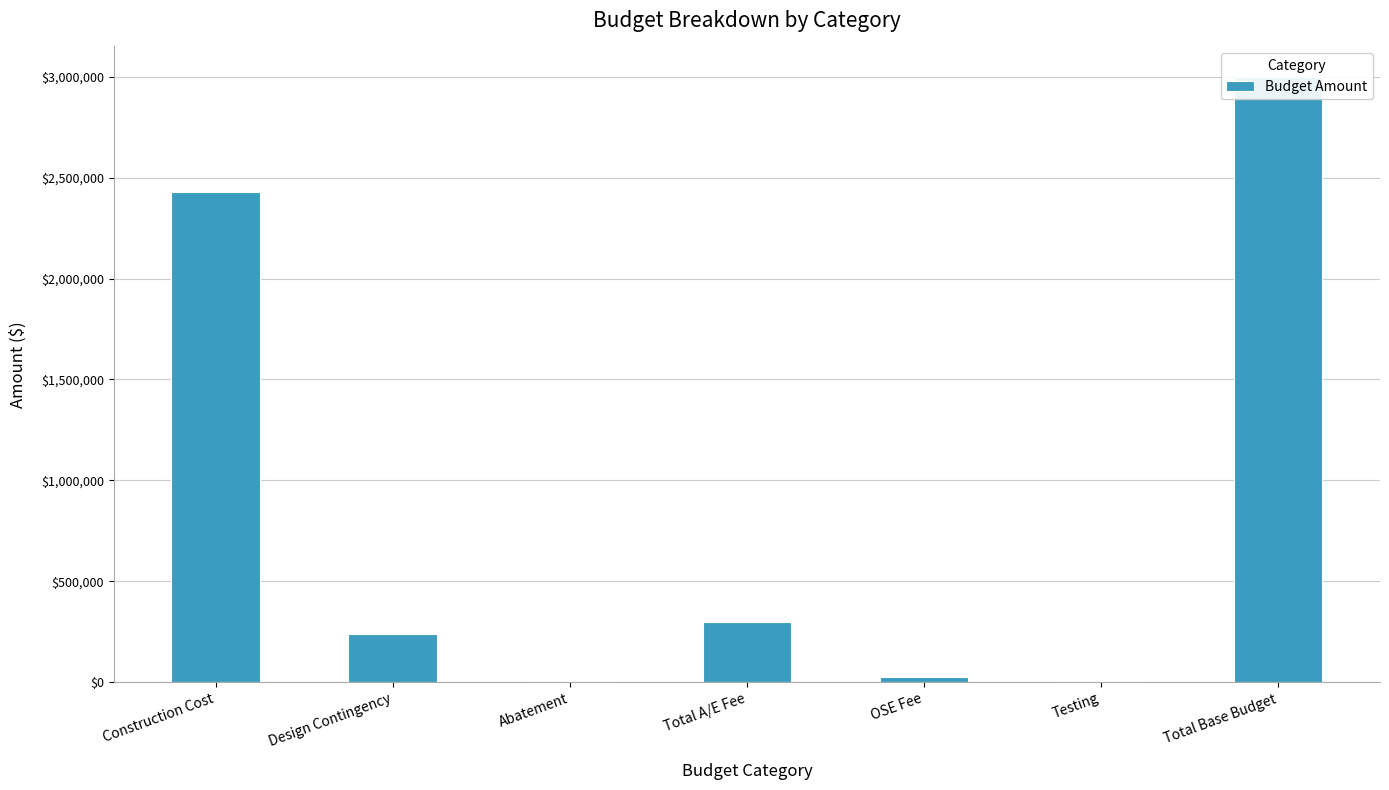

Which category has the highest value across all series?

Total Base Budget